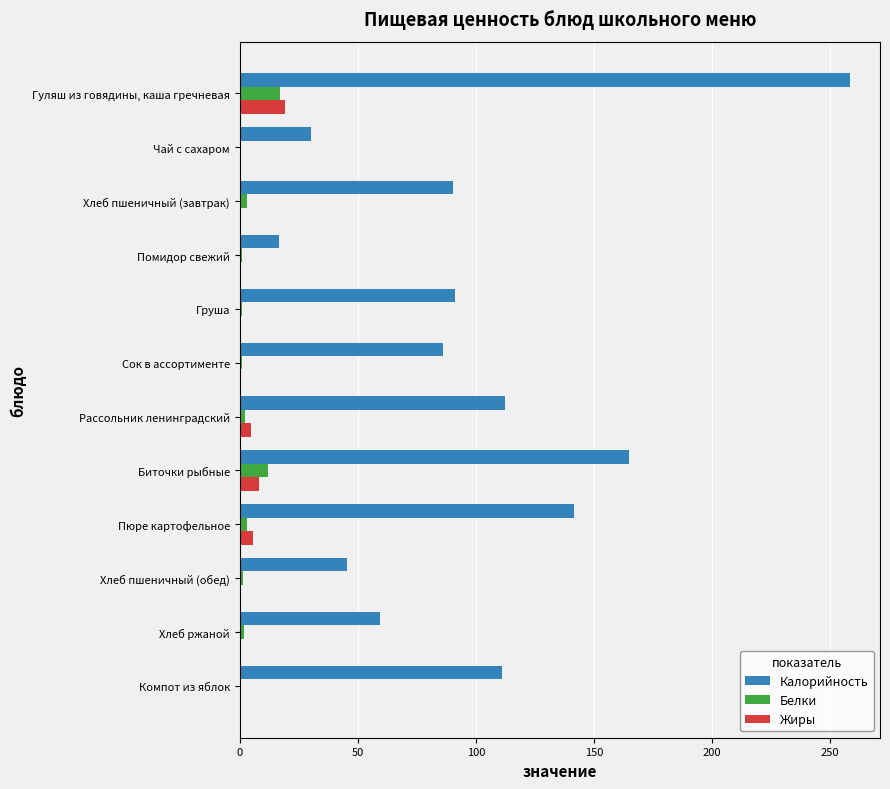

Is it true that Калорийность equals 30.0 at Чай с сахаром?

True